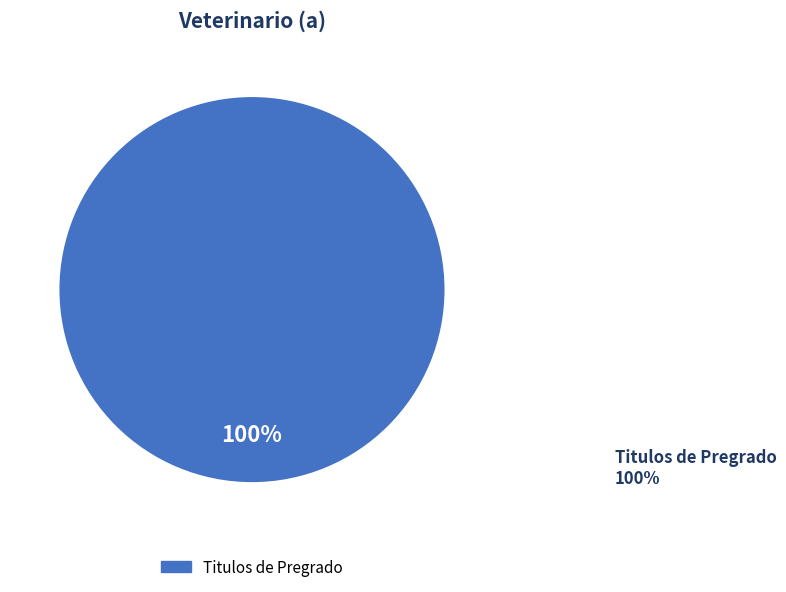

Combined, what portion of the pie is Titulos PHD and Titulos de Pregrado?

100.0%